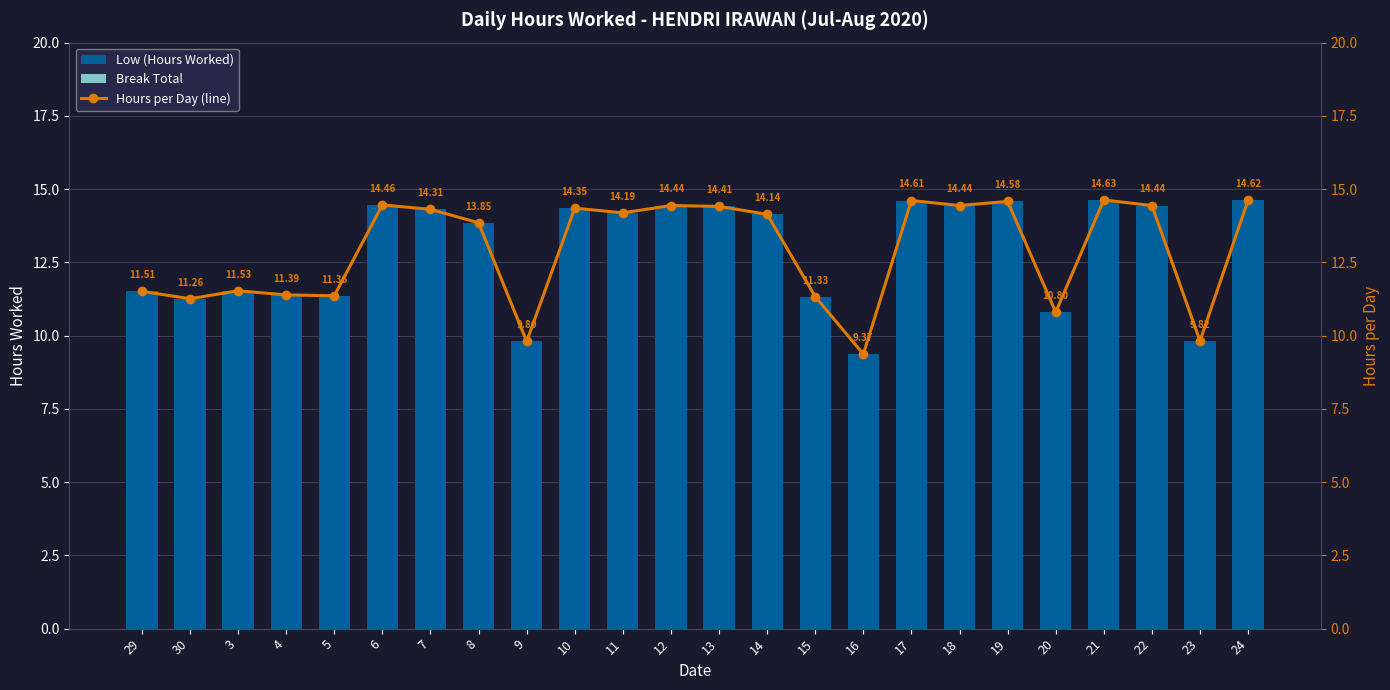

Is it true that Break Total equals 0.0 at 10?

True